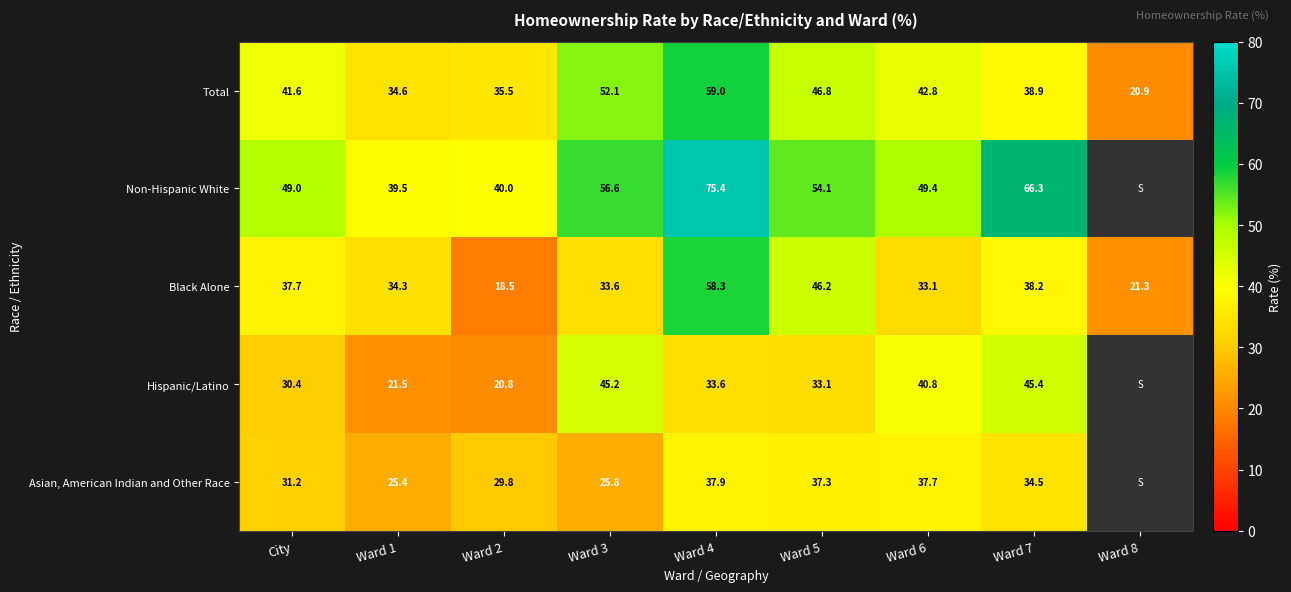

At which category does the chart reach its minimum across all series?

Ward 2